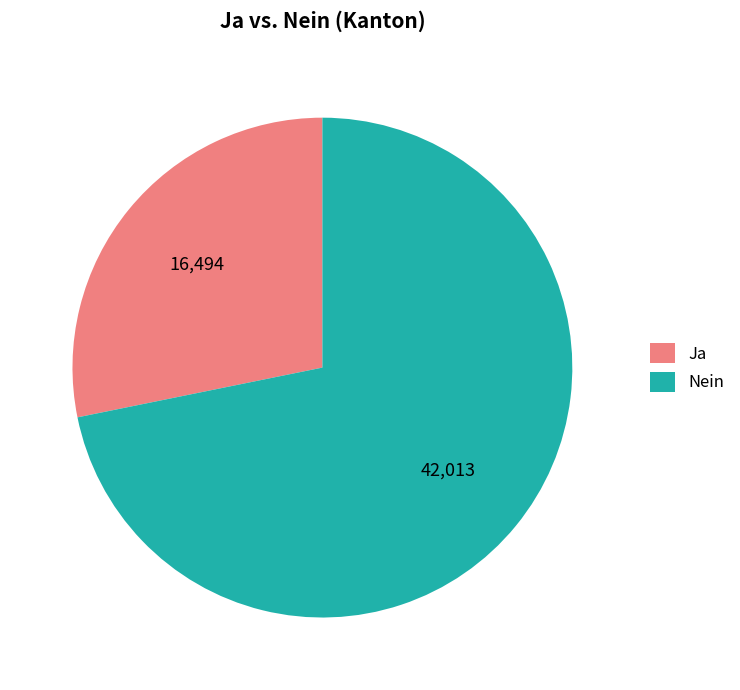

Which category has the smallest portion of the pie?

Ja